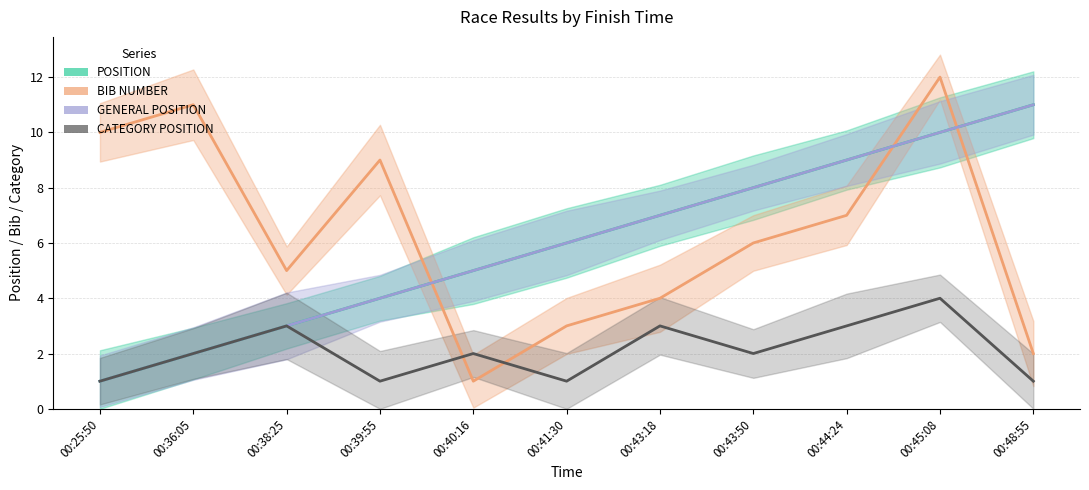

Reading right to left, extract all data points from this chart.

POSITION: 11	10	9	8	7	6	5	4	3	2	1
BIB NUMBER: 2	12	7	6	4	3	1	9	5	11	10
GENERAL POSITION: 11	10	9	8	7	6	5	4	3	2	1
CATEGORY POSITION: 1	4	3	2	3	1	2	1	3	2	1